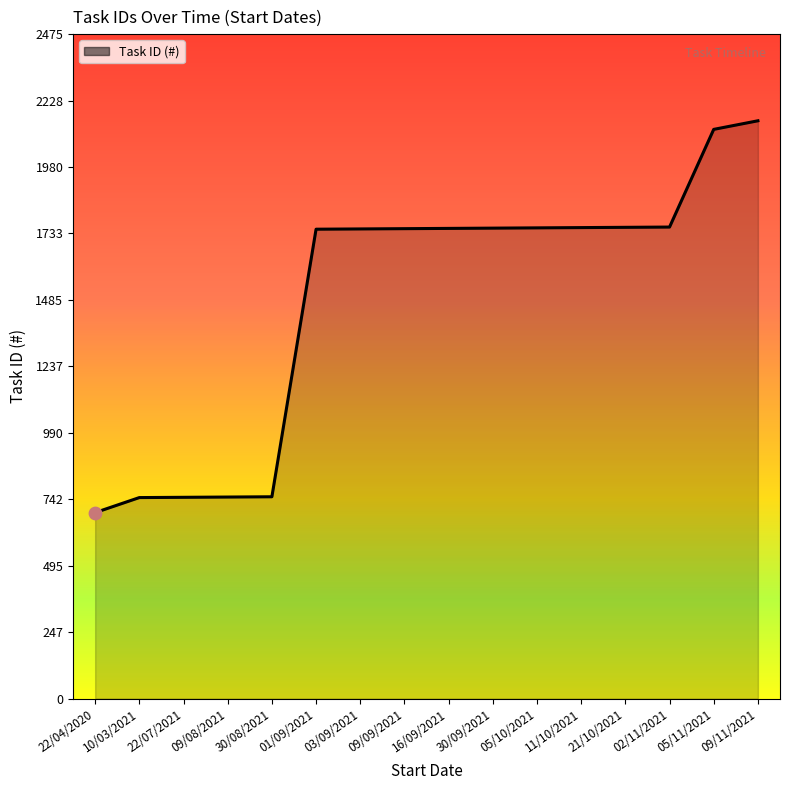

Approximately how many times larger is the value at 16/09/2021 compared to 05/11/2021?

0.8